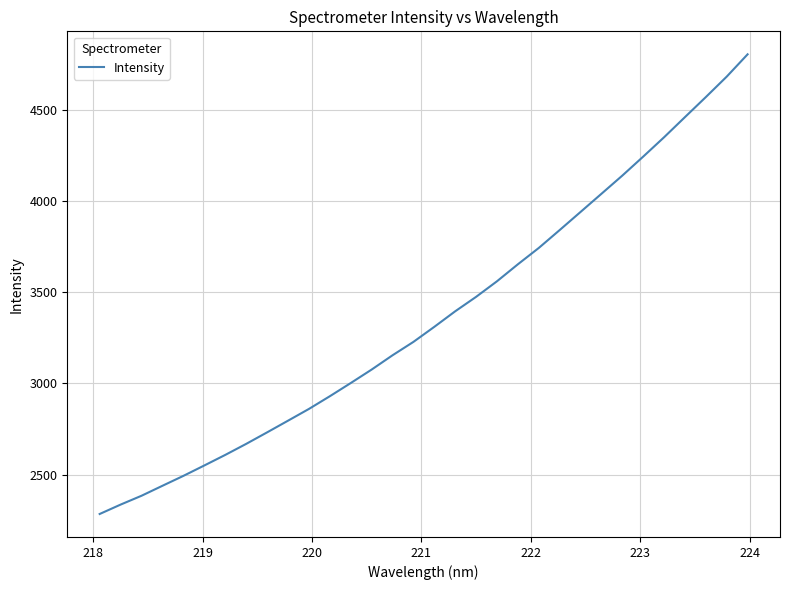

What is the difference between the maximum and minimum values?

2519.3